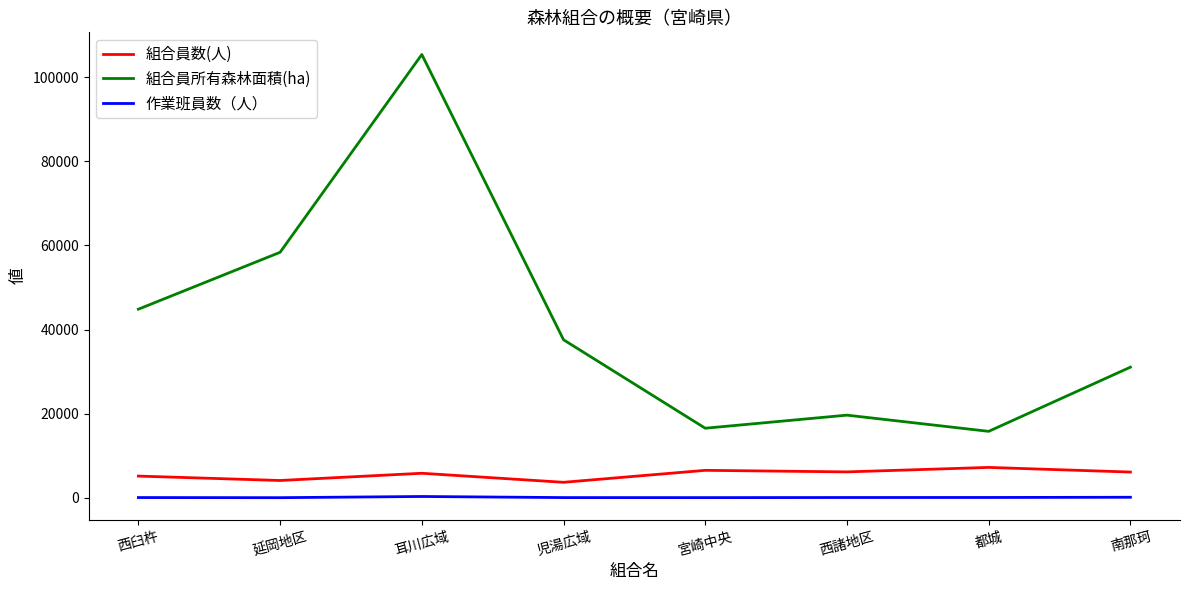

Which series has the largest range (max minus min)?

組合員所有森林面積(ha)